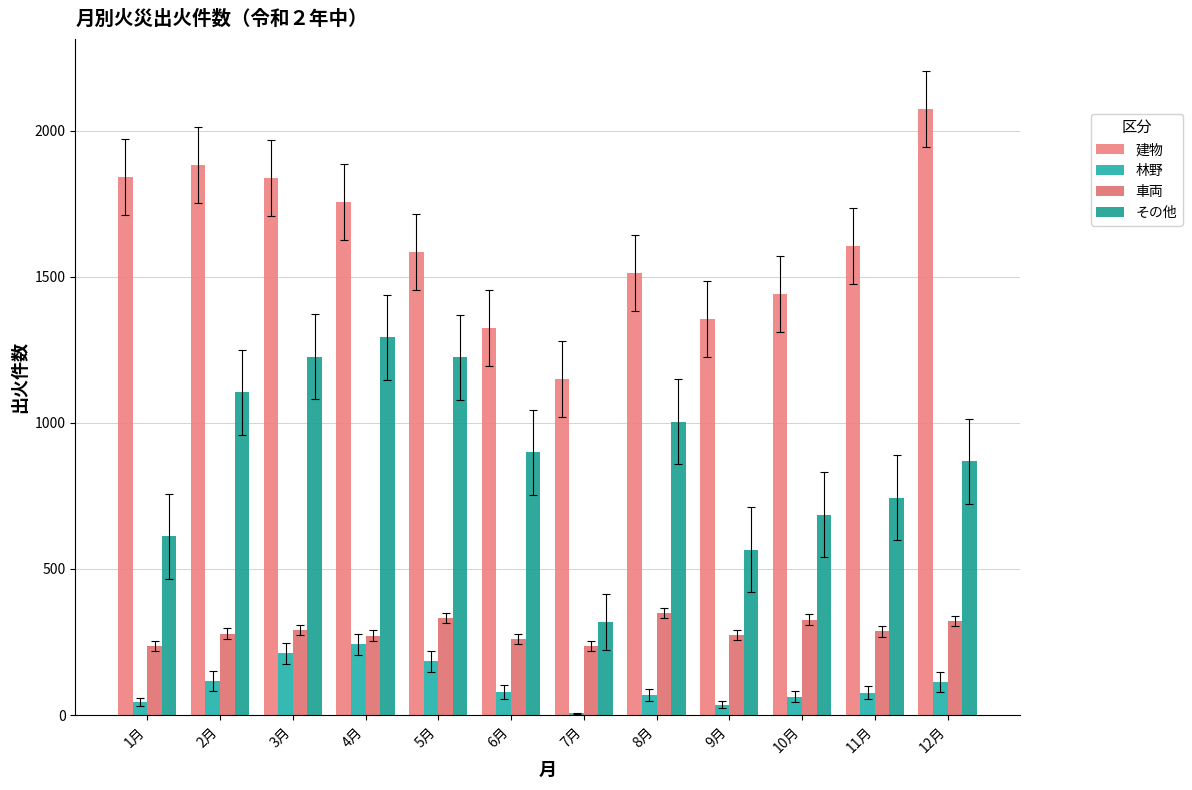

Reading left to right, transcribe all the data shown in this chart.

建物: 1月=1843	2月=1881	3月=1838	4月=1755	5月=1585	6月=1324	7月=1150	8月=1514	9月=1356	10月=1442	11月=1604	12月=2073
林野: 1月=44	2月=117	3月=211	4月=242	5月=184	6月=78	7月=6	8月=68	9月=36	10月=63	11月=77	12月=113
車両: 1月=236	2月=279	3月=291	4月=272	5月=333	6月=261	7月=236	8月=350	9月=274	10月=327	11月=286	12月=321
その他: 1月=612	2月=1104	3月=1226	4月=1293	5月=1224	6月=899	7月=319	8月=1003	9月=566	10月=686	11月=743	12月=868